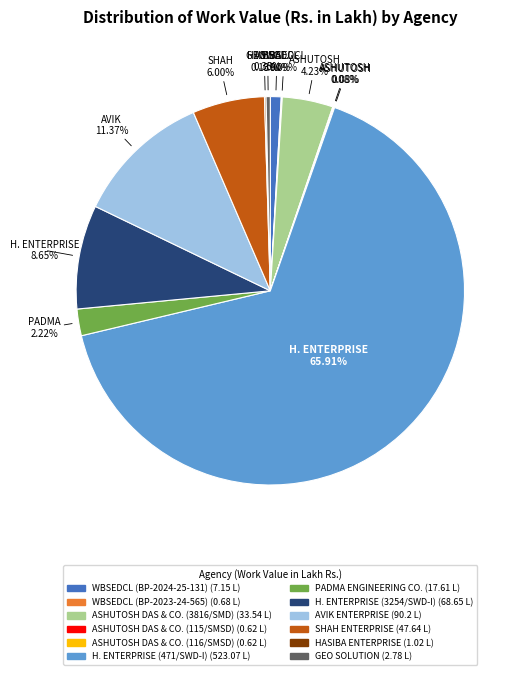

Which category has the biggest portion of the pie?

H. ENTERPRISE (471/SWD-I)